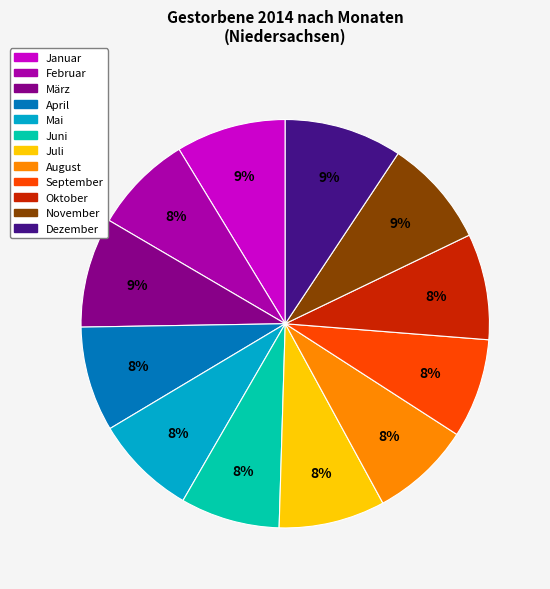

Combined, do Februar and Mai account for over 50%?

No